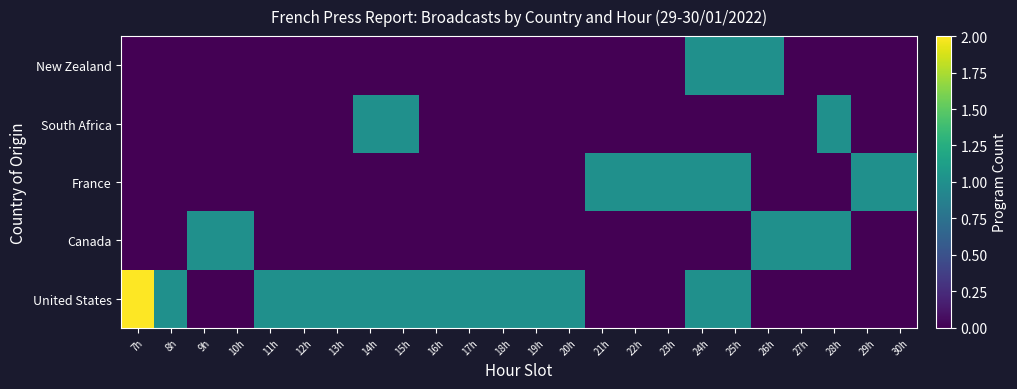

At which category is the sum across all series the highest?

24h